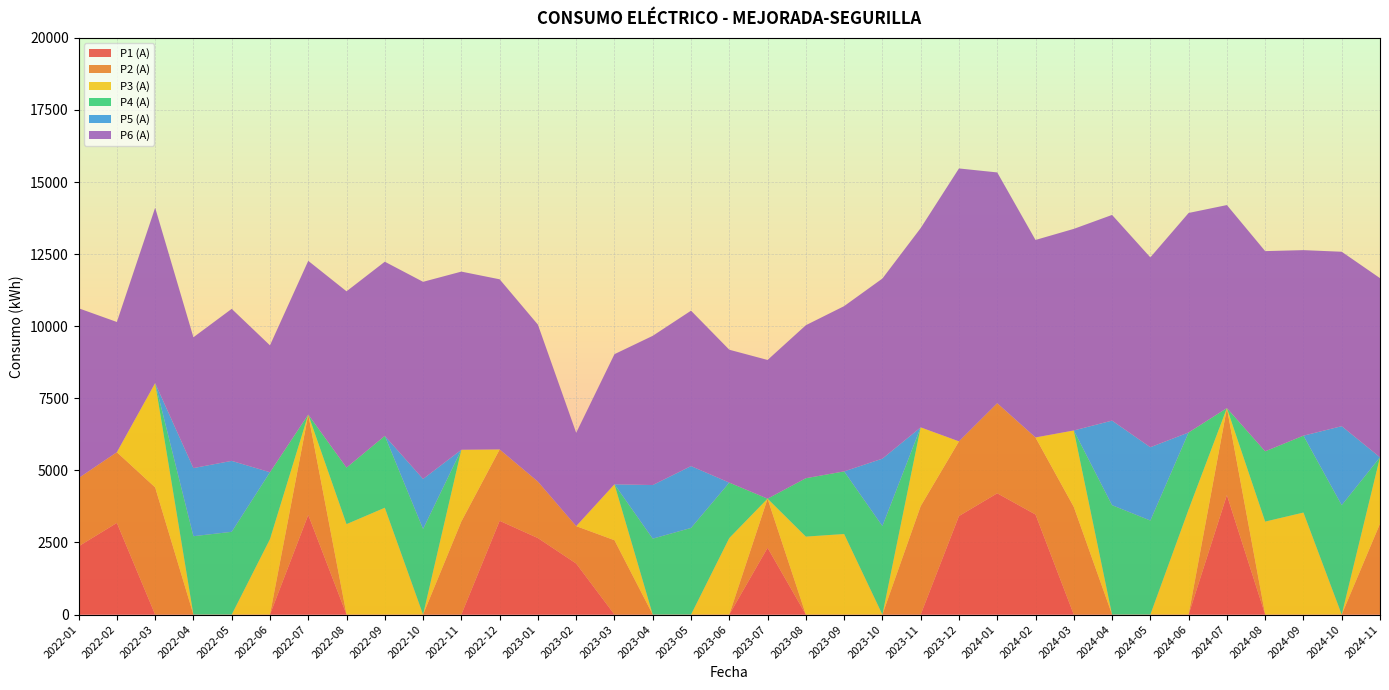

Reading left to right, transcribe all the data shown in this chart.

P1 (A): 2022-01=2367.1	2022-02=3179.2	2022-03=0.0	2022-04=0.0	2022-05=0.0	2022-06=0.0	2022-07=3456.4	2022-08=0.0	2022-09=0.0	2022-10=0.0	2022-11=0.0	2022-12=3252.2	2023-01=2653.0	2023-02=1770.0	2023-03=0.0	2023-04=0.0	2023-05=0.0	2023-06=0.0	2023-07=2316.0	2023-08=0.0	2023-09=0.0	2023-10=0.0	2023-11=0.0	2023-12=3417.0	2024-01=4206.0	2024-02=3470.0	2024-03=0.0	2024-04=0.0	2024-05=0.0	2024-06=0.0	2024-07=4145.0	2024-08=0.0	2024-09=0.0	2024-10=0.0	2024-11=0.0
P2 (A): 2022-01=2367.1	2022-02=2452.2	2022-03=4411.5	2022-04=0.0	2022-05=0.0	2022-06=0.0	2022-07=3480.6	2022-08=0.0	2022-09=0.0	2022-10=0.0	2022-11=3228.9	2022-12=2474.8	2023-01=1959.0	2023-02=1298.0	2023-03=2578.0	2023-04=0.0	2023-05=0.0	2023-06=0.0	2023-07=1704.0	2023-08=0.0	2023-09=0.0	2023-10=0.0	2023-11=3762.0	2023-12=2591.0	2024-01=3124.0	2024-02=2673.0	2024-03=3735.0	2024-04=0.0	2024-05=0.0	2024-06=0.0	2024-07=3016.0	2024-08=0.0	2024-09=0.0	2024-10=0.0	2024-11=3152.0
P3 (A): 2022-01=0.0	2022-02=0.0	2022-03=3616.5	2022-04=0.0	2022-05=0.0	2022-06=2617.2	2022-07=0.0	2022-08=3136.9	2022-09=3704.8	2022-10=0.0	2022-11=2487.3	2022-12=0.0	2023-01=0.0	2023-02=0.0	2023-03=1941.0	2023-04=0.0	2023-05=0.0	2023-06=2655.0	2023-07=0.0	2023-08=2704.0	2023-09=2794.0	2023-10=0.0	2023-11=2731.0	2023-12=0.0	2024-01=0.0	2024-02=0.0	2024-03=2650.0	2024-04=0.0	2024-05=0.0	2024-06=3646.0	2024-07=0.0	2024-08=3225.0	2024-09=3538.0	2024-10=0.0	2024-11=2304.0
P4 (A): 2022-01=0.0	2022-02=0.0	2022-03=0.0	2022-04=2717.5	2022-05=2870.3	2022-06=2319.4	2022-07=0.0	2022-08=1960.6	2022-09=2492.5	2022-10=2969.8	2022-11=0.0	2022-12=0.0	2023-01=0.0	2023-02=0.0	2023-03=0.0	2023-04=2633.0	2023-05=3005.0	2023-06=1922.0	2023-07=0.0	2023-08=2025.0	2023-09=2172.0	2023-10=3071.0	2023-11=0.0	2023-12=0.0	2024-01=0.0	2024-02=0.0	2024-03=0.0	2024-04=3794.0	2024-05=3262.0	2024-06=2670.0	2024-07=0.0	2024-08=2437.0	2024-09=2667.0	2024-10=3795.0	2024-11=0.0
P5 (A): 2022-01=0.0	2022-02=0.0	2022-03=0.0	2022-04=2363.1	2022-05=2460.2	2022-06=0.0	2022-07=0.0	2022-08=0.0	2022-09=0.0	2022-10=1734.8	2022-11=0.0	2022-12=0.0	2023-01=0.0	2023-02=0.0	2023-03=0.0	2023-04=1859.0	2023-05=2145.0	2023-06=0.0	2023-07=0.0	2023-08=0.0	2023-09=0.0	2023-10=2337.0	2023-11=0.0	2023-12=0.0	2024-01=0.0	2024-02=0.0	2024-03=0.0	2024-04=2933.0	2024-05=2542.0	2024-06=0.0	2024-07=0.0	2024-08=0.0	2024-09=0.0	2024-10=2739.0	2024-11=0.0
P6 (A): 2022-01=5889.0	2022-02=4515.8	2022-03=6082.3	2022-04=4535.9	2022-05=5271.9	2022-06=4400.3	2022-07=5330.4	2022-08=6113.3	2022-09=6040.0	2022-10=6835.9	2022-11=6178.0	2022-12=5900.8	2023-01=5443.0	2023-02=3235.0	2023-03=4512.0	2023-04=5175.0	2023-05=5389.0	2023-06=4608.0	2023-07=4810.0	2023-08=5306.0	2023-09=5731.0	2023-10=6246.0	2023-11=6911.0	2023-12=9464.0	2024-01=8004.0	2024-02=6849.0	2024-03=6991.0	2024-04=7133.0	2024-05=6584.0	2024-06=7612.0	2024-07=7041.0	2024-08=6943.0	2024-09=6434.0	2024-10=6049.0	2024-11=6211.0